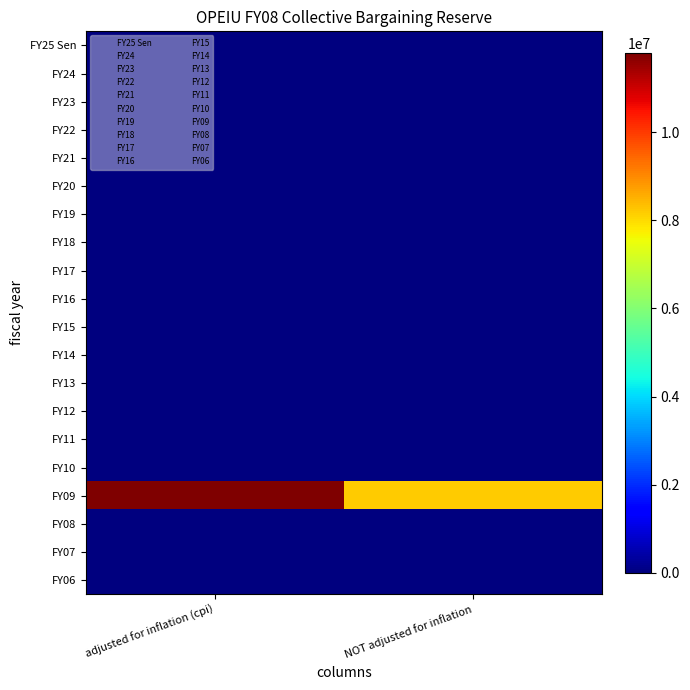

At NOT adjusted for inflation, list the series in order from largest to smallest.

FY09, FY25 Sen, FY24, FY23, FY22, FY21, FY20, FY19, FY18, FY17, FY16, FY15, FY14, FY13, FY12, FY11, FY10, FY08, FY07, FY06